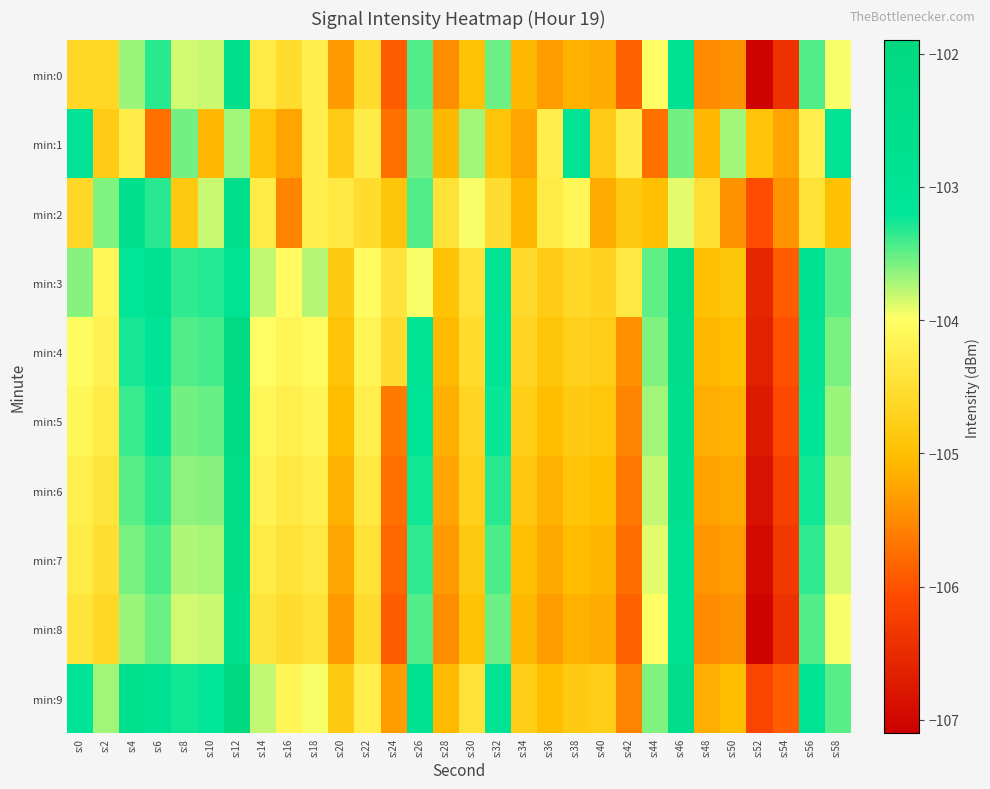

At s:50, list the series in order from smallest to largest.

min:0, min:2, min:8, min:7, min:6, min:5, min:4, min:9, min:3, min:1